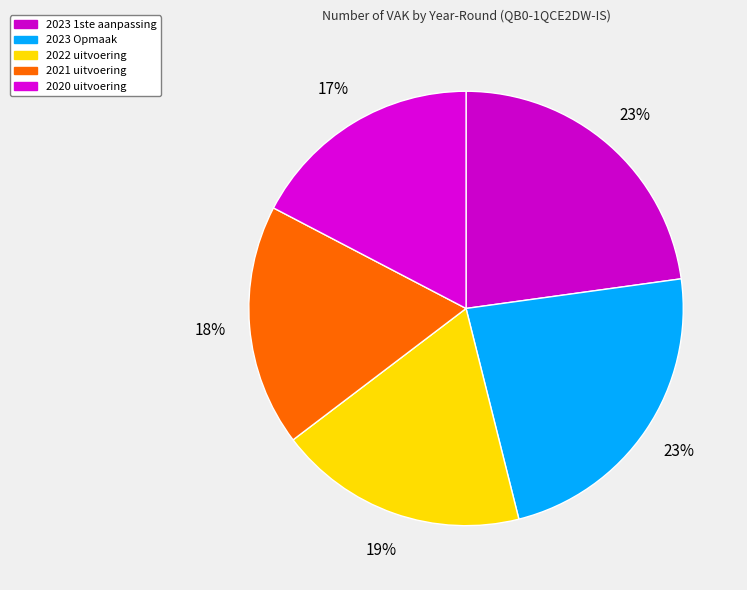

To the nearest percent, what is the difference between the 2021 uitvoering and 2023 1ste aanpassing slice percentages?

5%